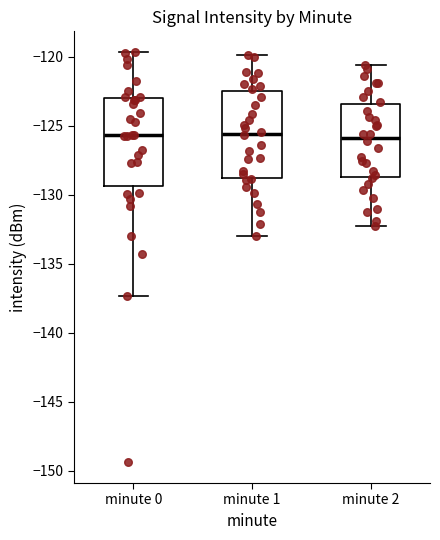

Where is the upper edge of the box for minute 0 on the y-axis? The values are not printed on the chart, so give them approximately, as read against the axis.

-123.0